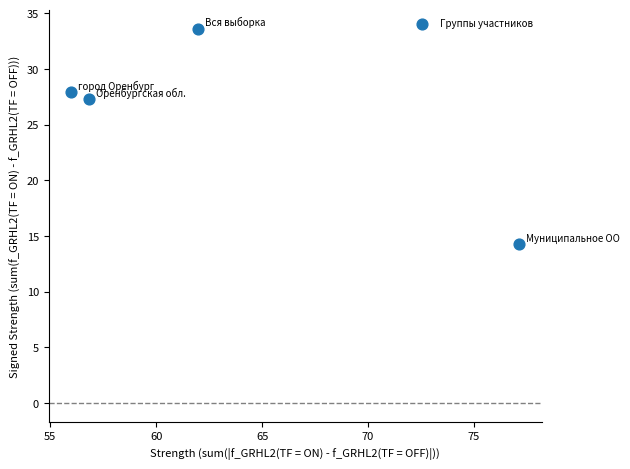

What Y value in the scatter plot is closest to 23?

27.3